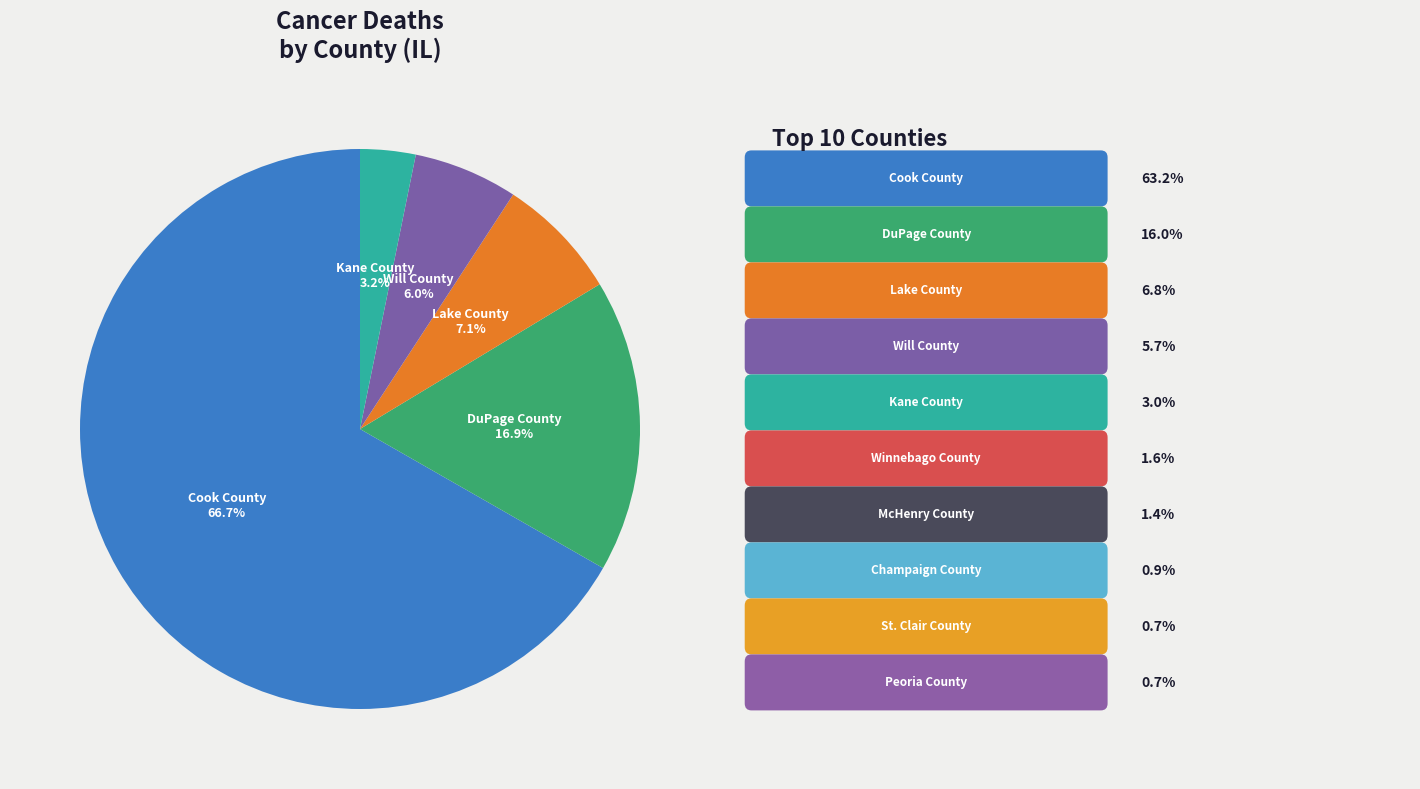

Is there any slice that represents more than half of the pie?

Yes